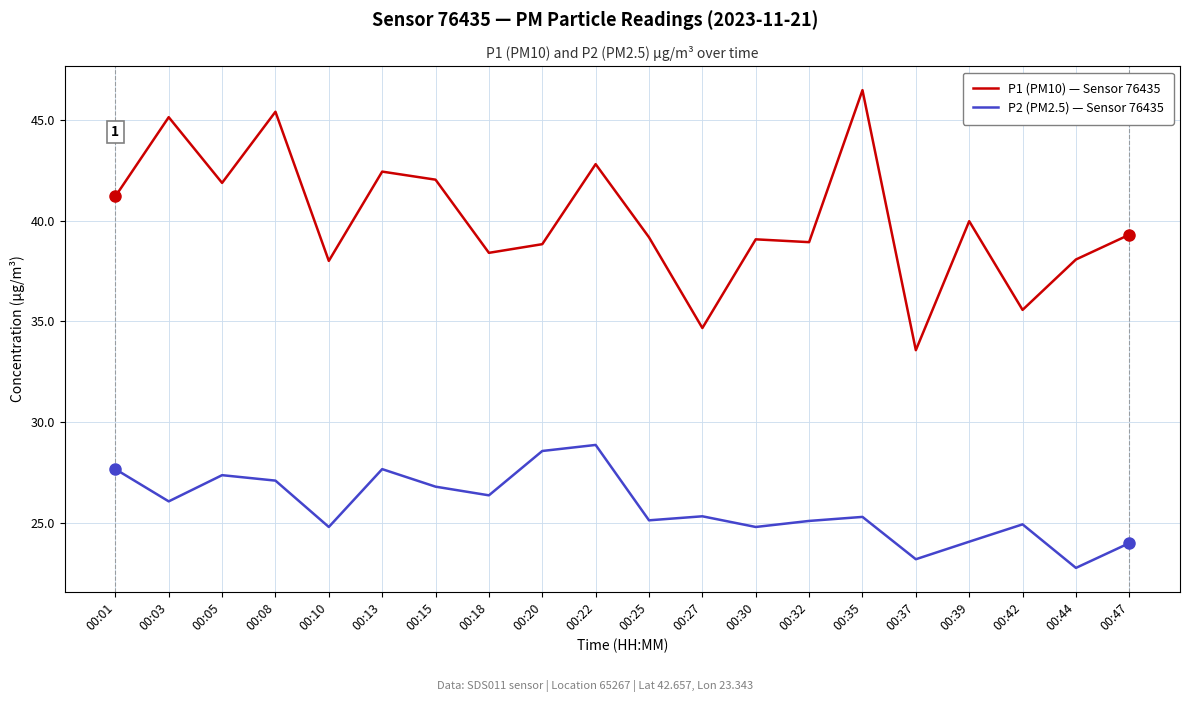

The value of P1 (PM10) — Sensor 76435 at 00:03 is 45.1. True or false?

True